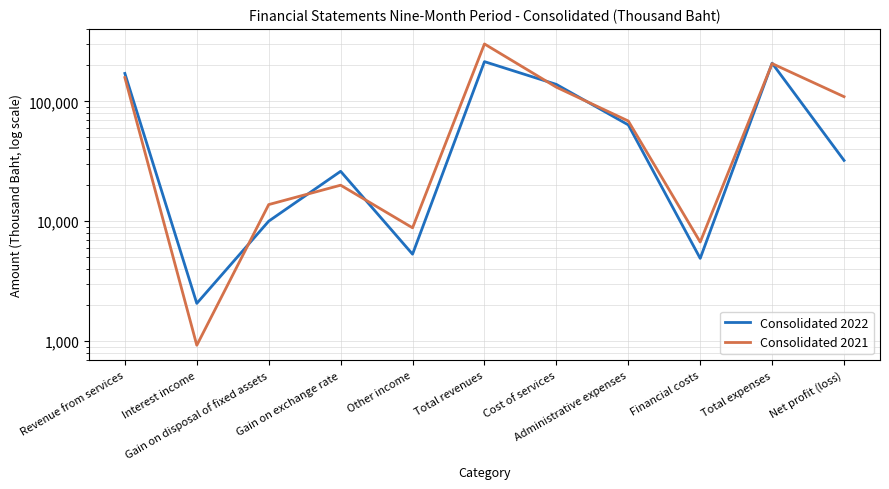

Is it true that Consolidated 2022 equals 63672 at Administrative expenses?

True